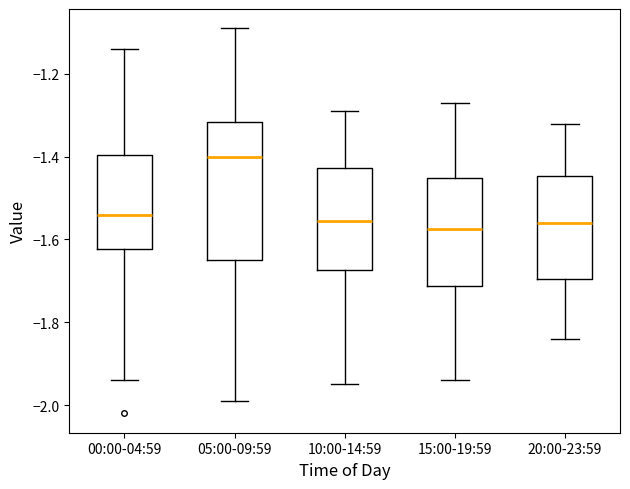

Where is the lower edge of the box for 05:00-09:59 on the y-axis? The values are not printed on the chart, so give them approximately, as read against the axis.

-1.64